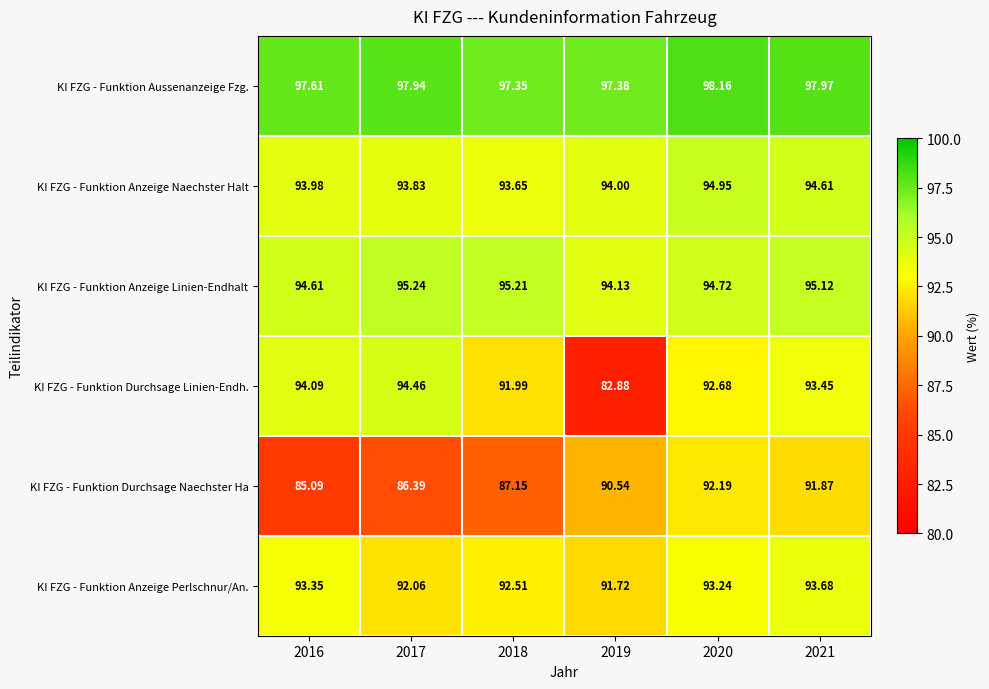

Which series has the largest total across all categories?

KI FZG - Funktion Aussenanzeige Fzg.